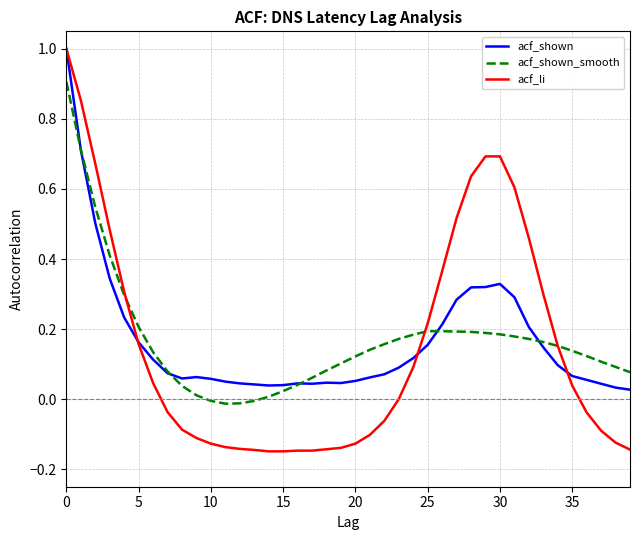

Which series has the largest range (max minus min)?

acf_li